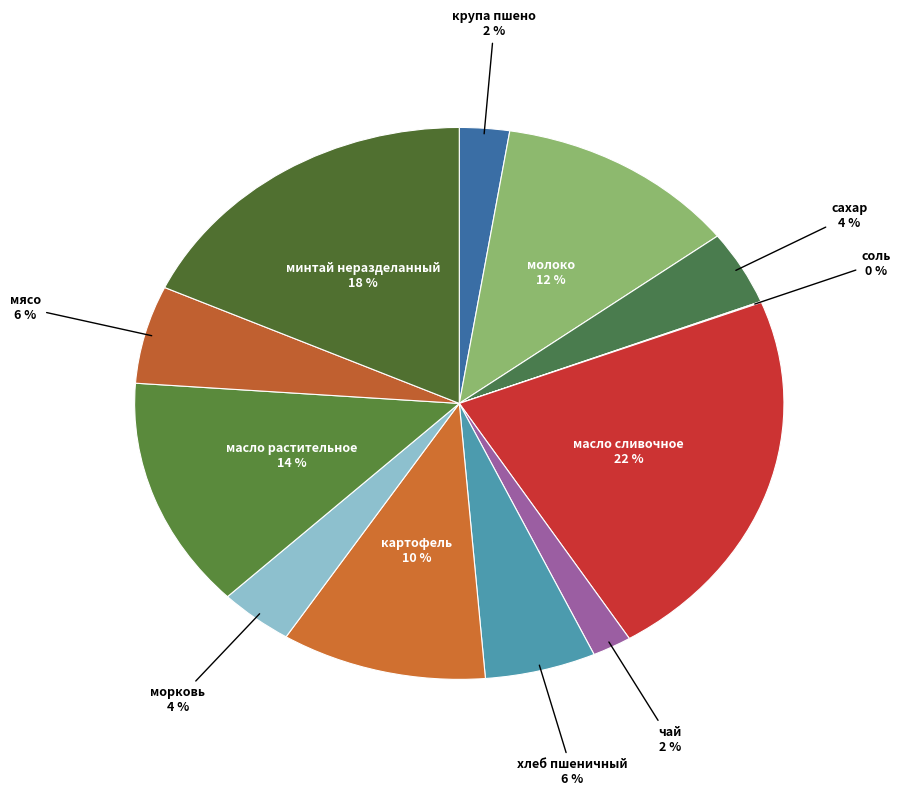

Approximately how many times larger is the value at сахар compared to минтай неразделанный?

0.2